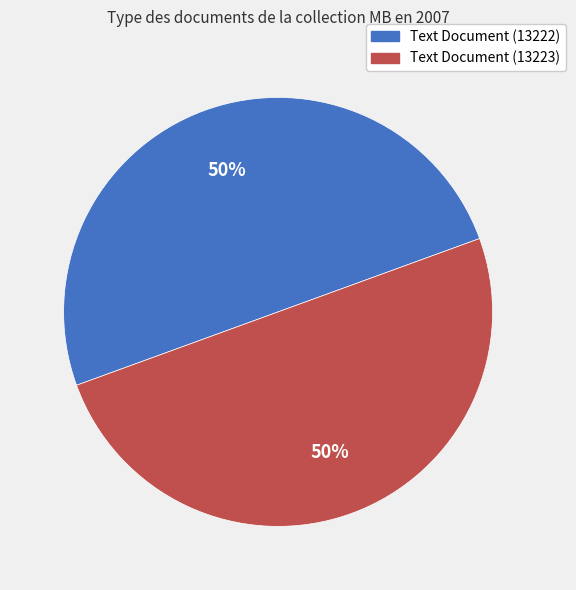

Do Text Document (13223) and Text Document (13222) together represent more than half of the pie?

Yes